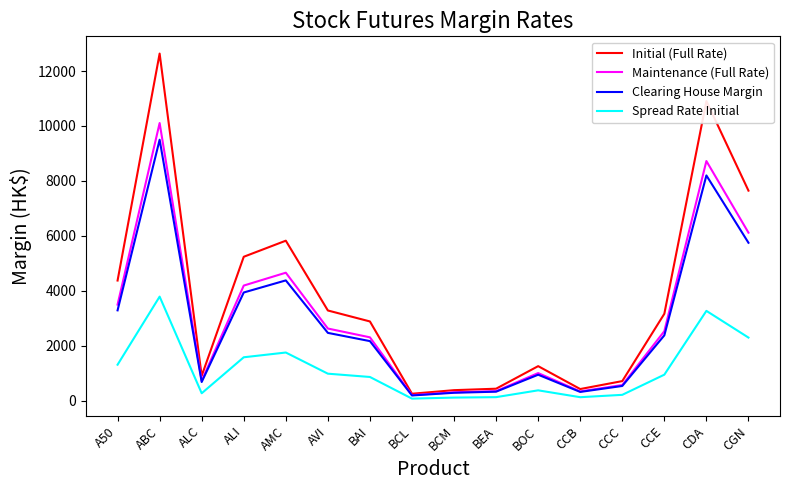

Is the value of Spread Rate Initial at A50 greater than the value of Maintenance (Full Rate) at BAI?

No